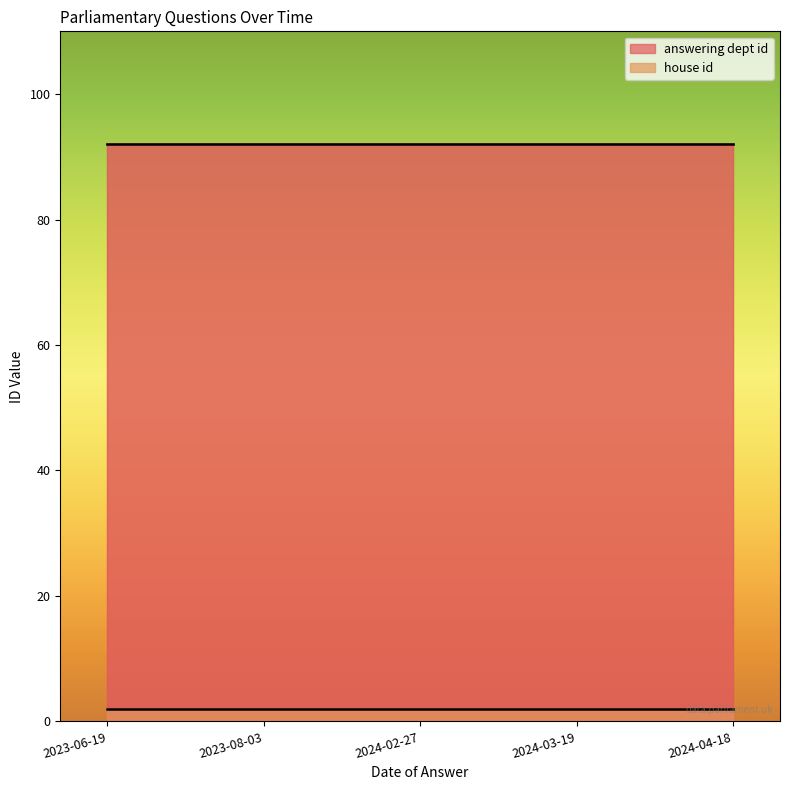

True or false: answering dept id has a value of 133 at 2024-03-19.

False